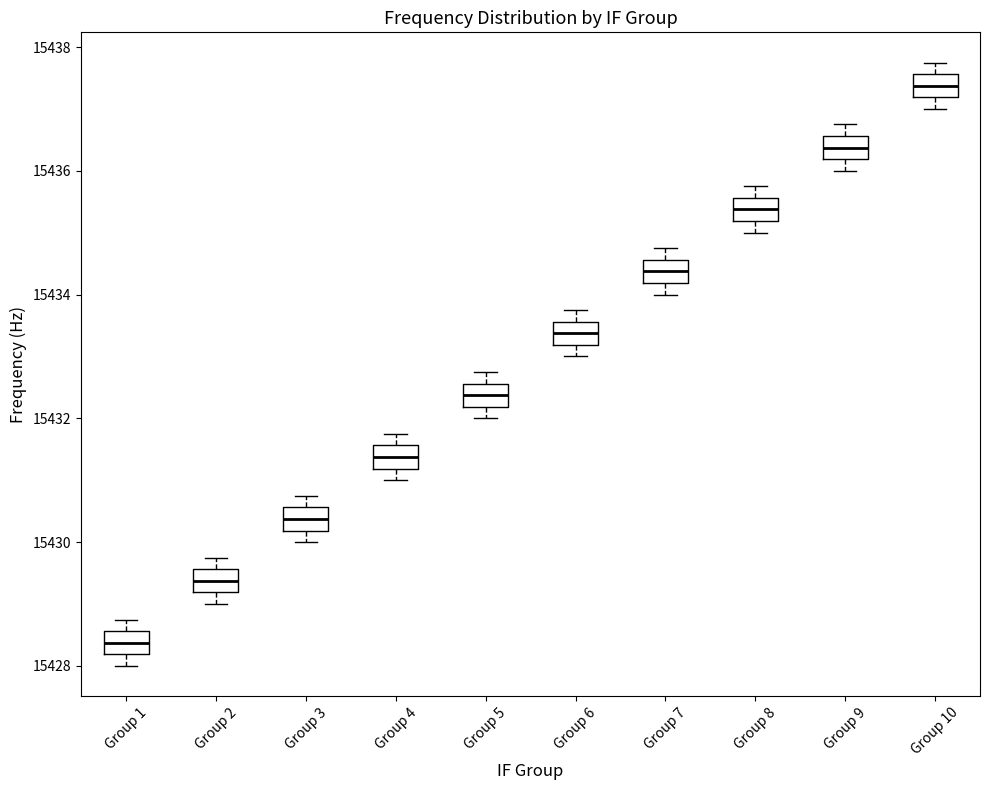

Reading left to right, read every box against the y-axis: the position of its median line, the range the box covers, and the ends of its whiskers. The values are not printed on the chart, so give them approximately, as read against the axis.

Group 1: median 15428.4, box 15428.2 to 15428.6, whiskers 15428.0 to 15428.8
Group 2: median 15429.4, box 15429.2 to 15429.6, whiskers 15429.0 to 15429.8
Group 3: median 15430.4, box 15430.2 to 15430.6, whiskers 15430.0 to 15430.8
Group 4: median 15431.4, box 15431.2 to 15431.6, whiskers 15431.0 to 15431.8
Group 5: median 15432.4, box 15432.2 to 15432.6, whiskers 15432.0 to 15432.8
Group 6: median 15433.4, box 15433.2 to 15433.6, whiskers 15433.0 to 15433.8
Group 7: median 15434.4, box 15434.2 to 15434.6, whiskers 15434.0 to 15434.8
Group 8: median 15435.4, box 15435.2 to 15435.6, whiskers 15435.0 to 15435.8
Group 9: median 15436.4, box 15436.2 to 15436.6, whiskers 15436.0 to 15436.8
Group 10: median 15437.4, box 15437.2 to 15437.6, whiskers 15437.0 to 15437.8